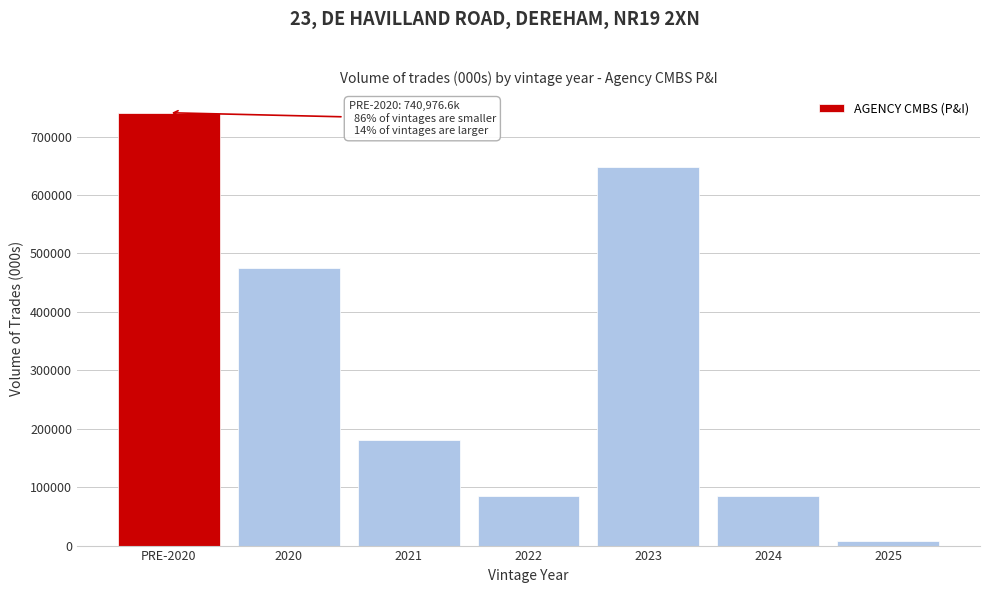

Is it true that the value at 2023 is 648334.4?

True